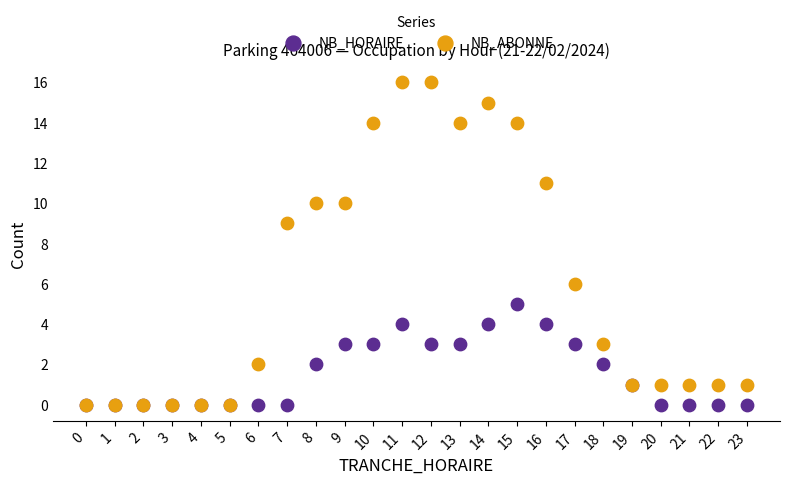

Across all series, what Y value is closest to 8?

9